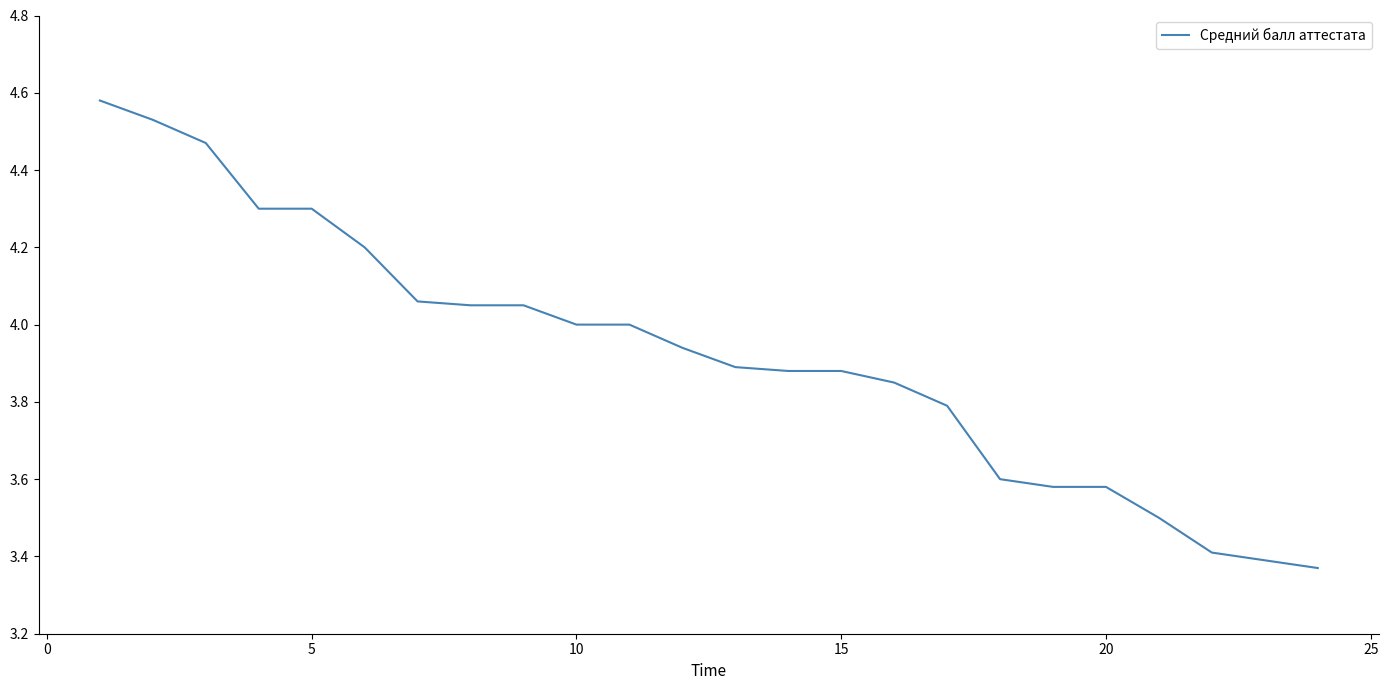

What is the difference between the maximum and minimum values?

1.2